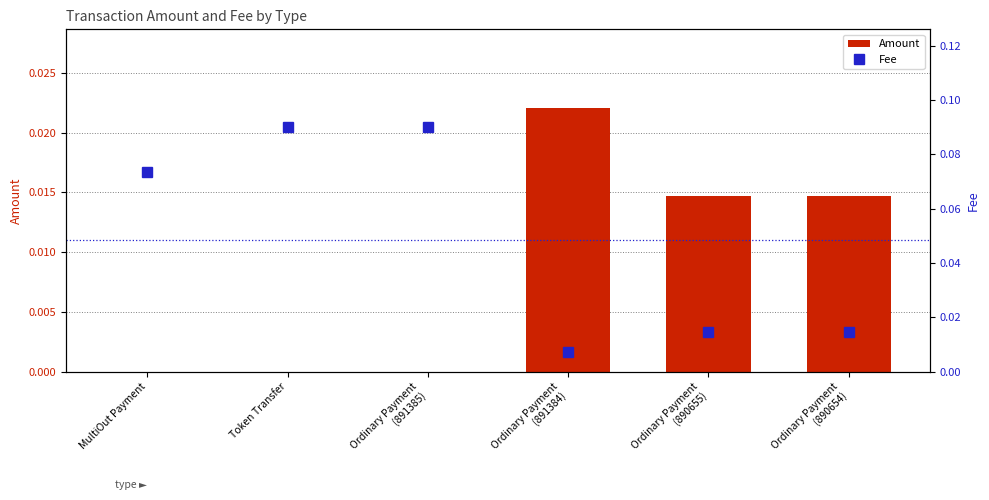

List the series in order of their overall mean, highest first.

Fee, Amount